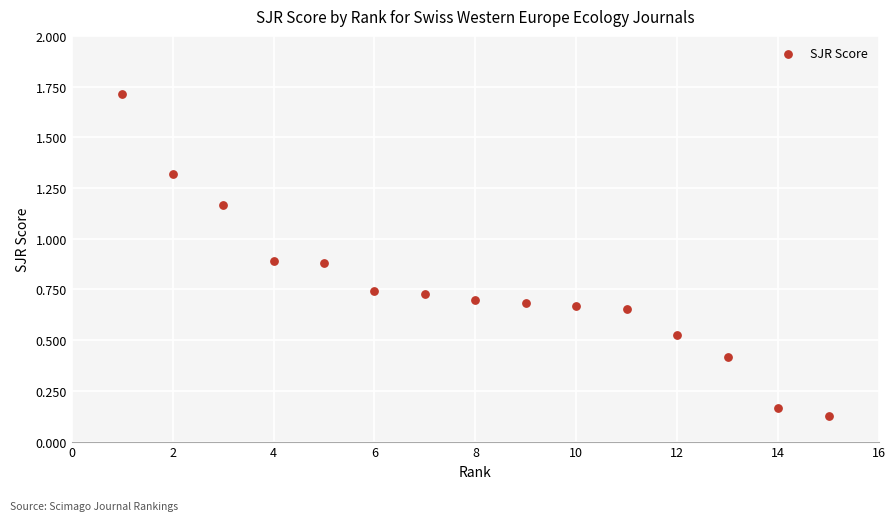

What is the range of X values (max minus min)?

14.0